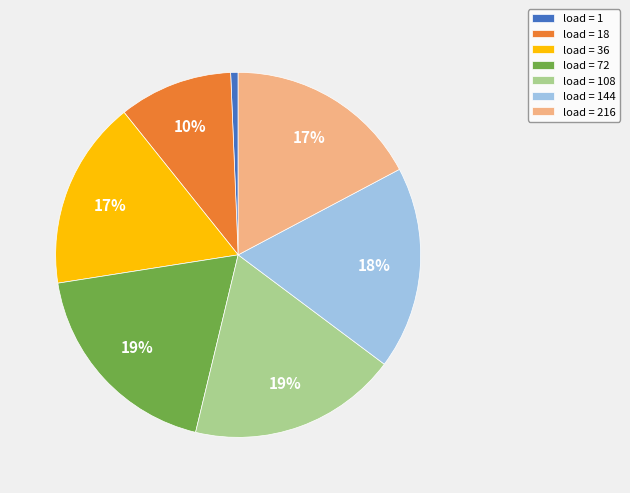

How many segments does this pie chart have?

7